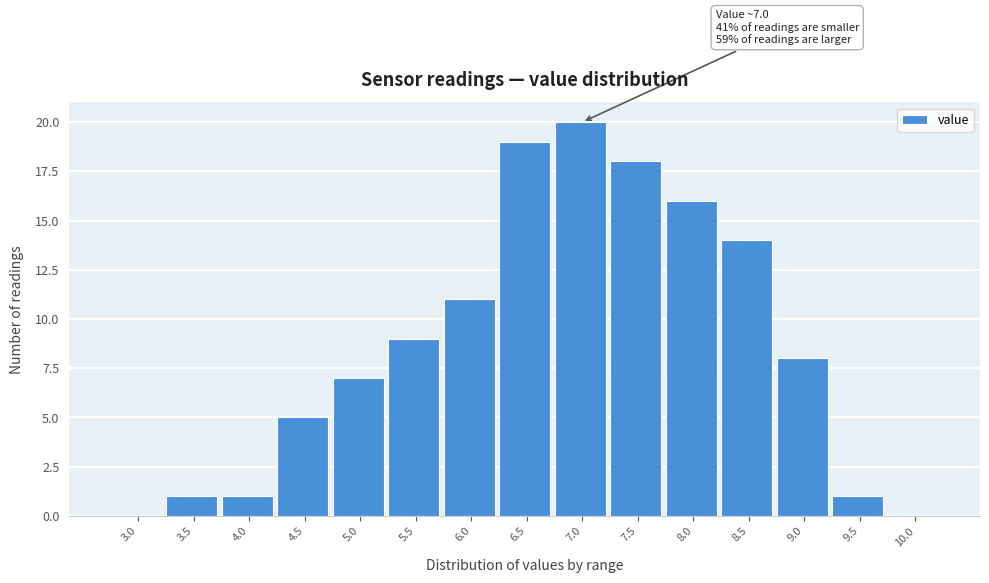

Reading left to right, list all the values displayed in this chart.

3.0=0	3.5=1	4.0=1	4.5=5	5.0=7	5.5=9	6.0=11	6.5=19	7.0=20	7.5=18	8.0=16	8.5=14	9.0=8	9.5=1	10.0=0